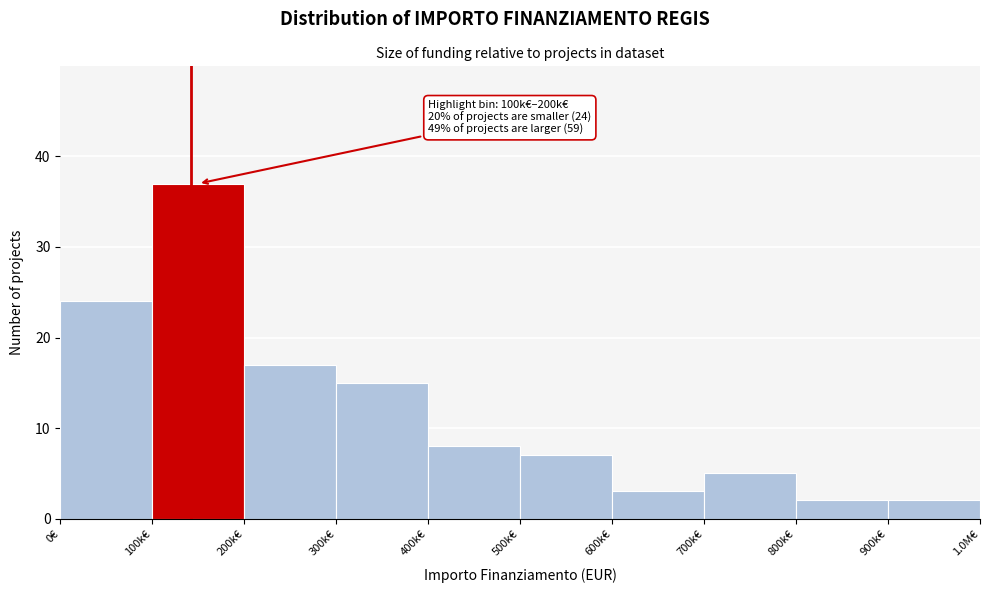

Reading left to right, what are all the values shown in this chart?

0€=24	100k€=37	200k€=17	300k€=15	400k€=8	500k€=7	600k€=3	700k€=5	800k€=2	900k€=2